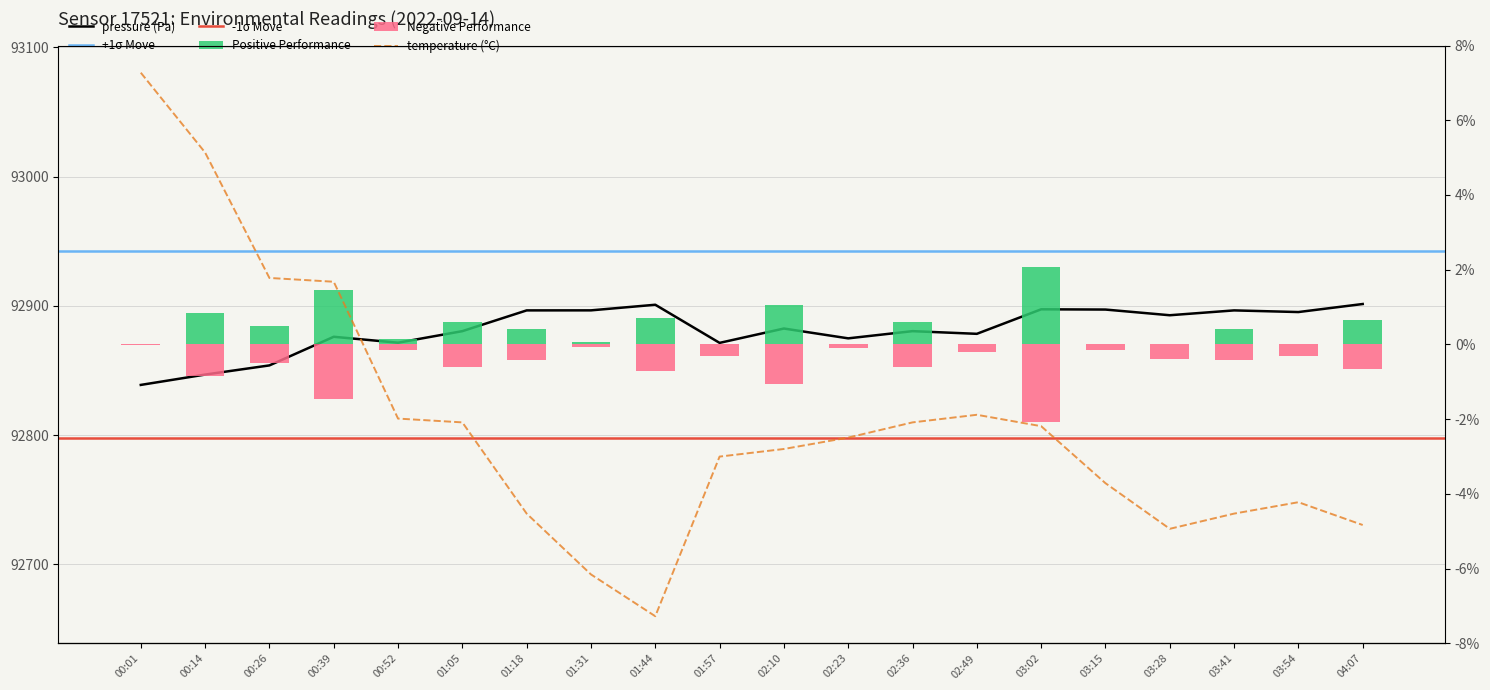

At which label does temperature first exceed 10?

00:01